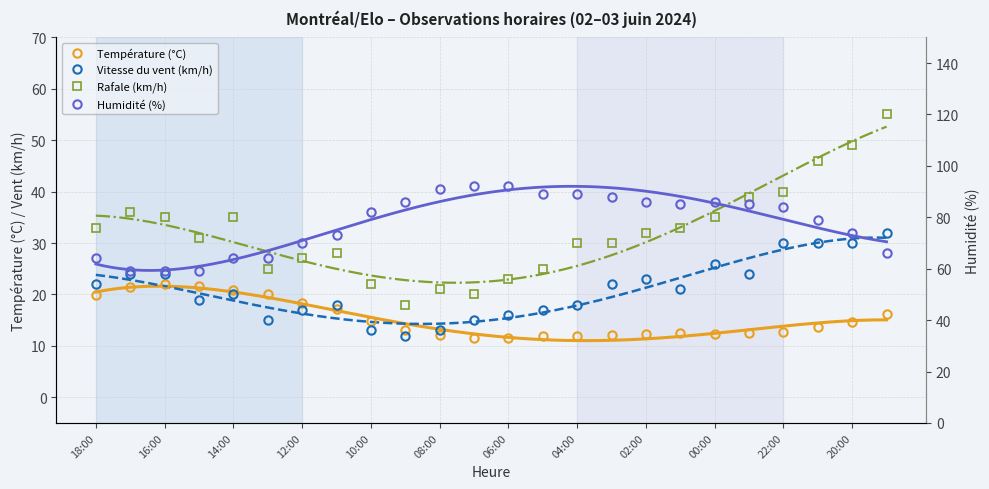

Between 23 and 06:00, which is larger?

06:00